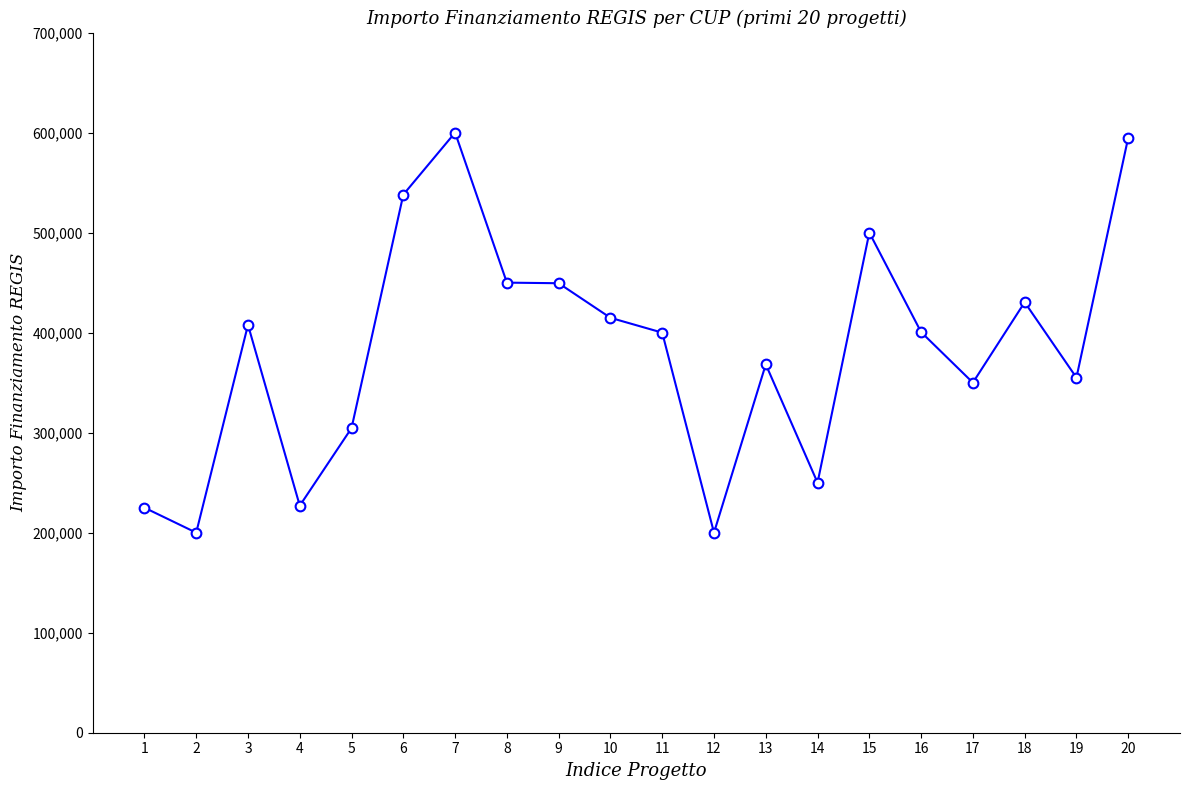

What is the minimum value shown in the chart?

200000.0